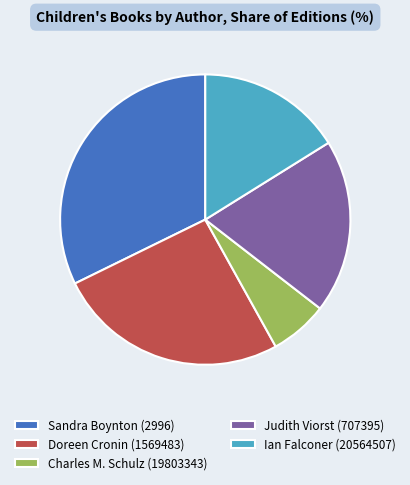

What is the ratio of the value at Ian Falconer (20564507) to the value at Sandra Boynton (2996)?

0.5